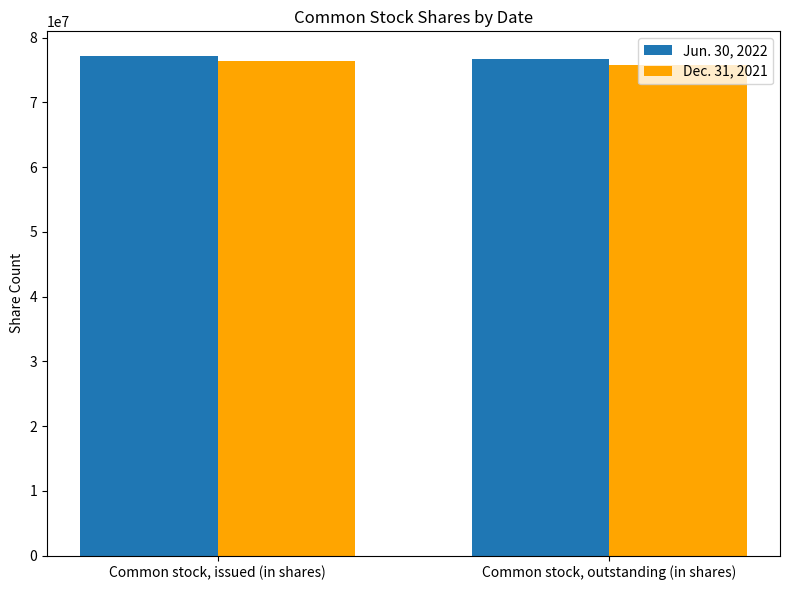

What is the label of the 1st bar from the right?

Common stock, outstanding (in shares)